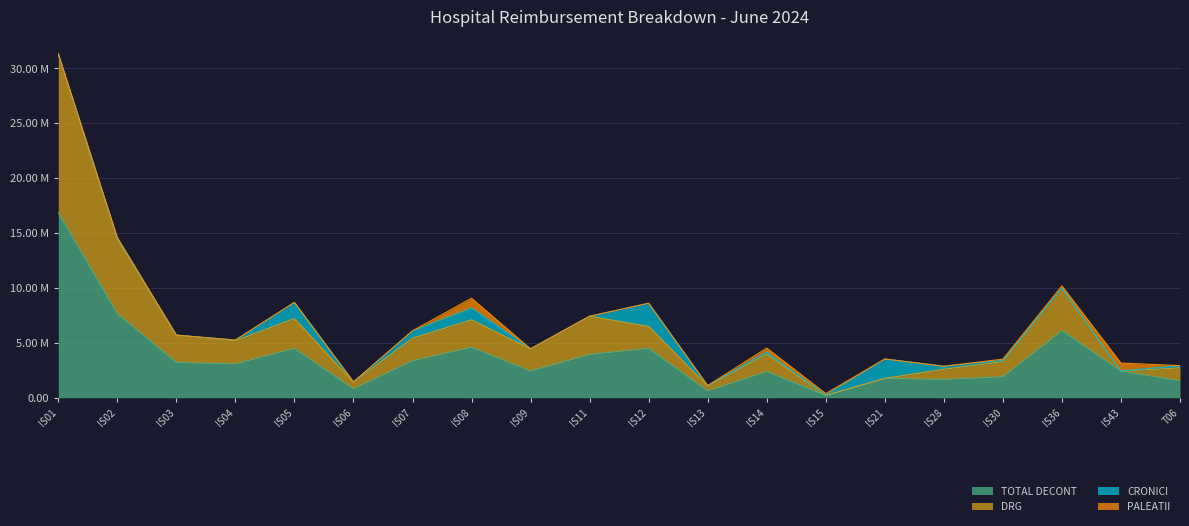

At how many categories does at least one series exceed 16362464?

1